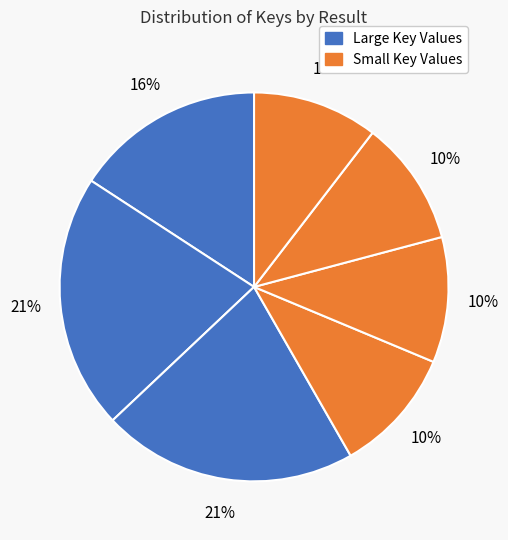

Count the number of slices in the pie.

7